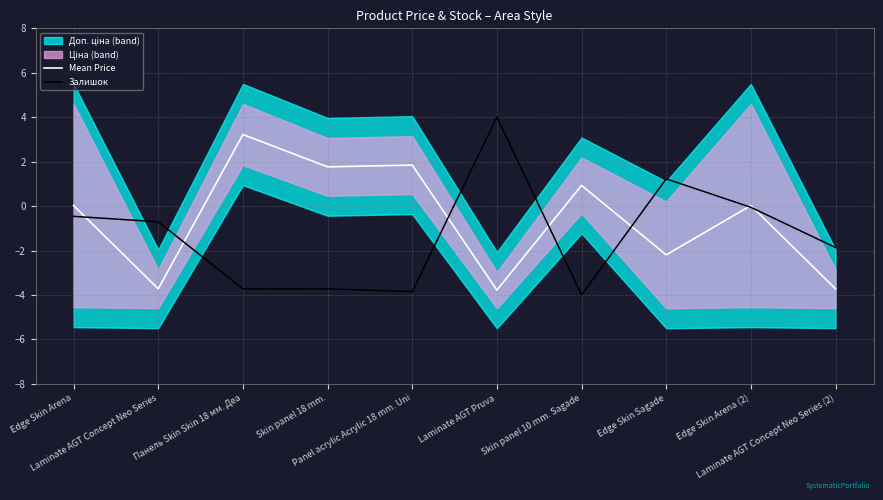

Rank the series by their average value, from lowest to highest.

Залишок, Mean Price